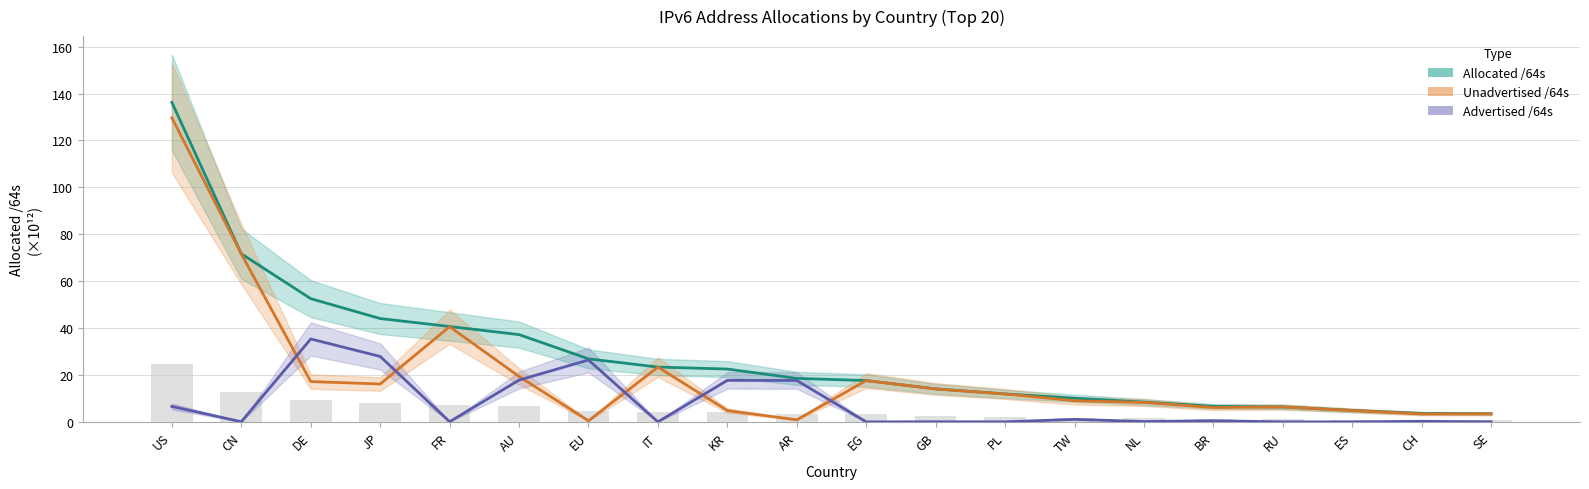

What is the greatest value displayed?

136.2